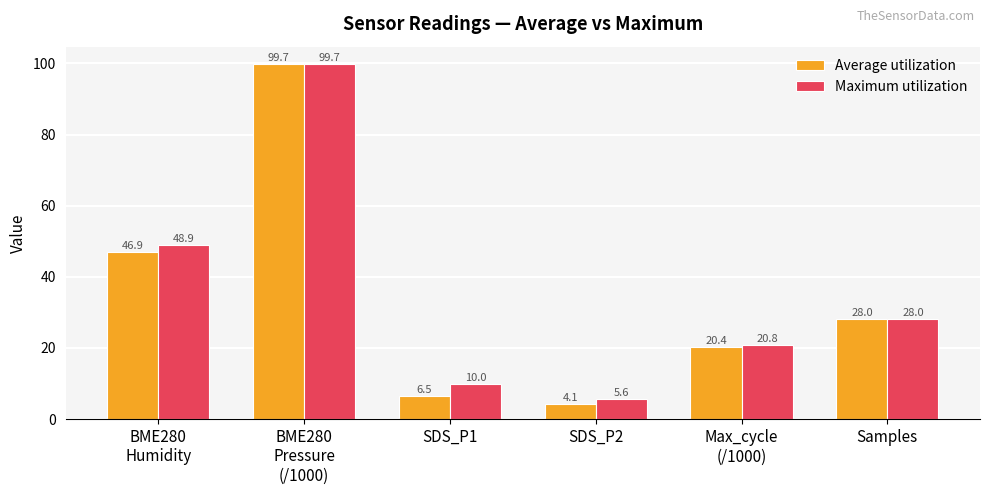

List the labels in order of Maximum utilization value, smallest first.

SDS_P2, SDS_P1, Max_cycle
(/1000), Samples, BME280
Humidity, BME280
Pressure
(/1000)